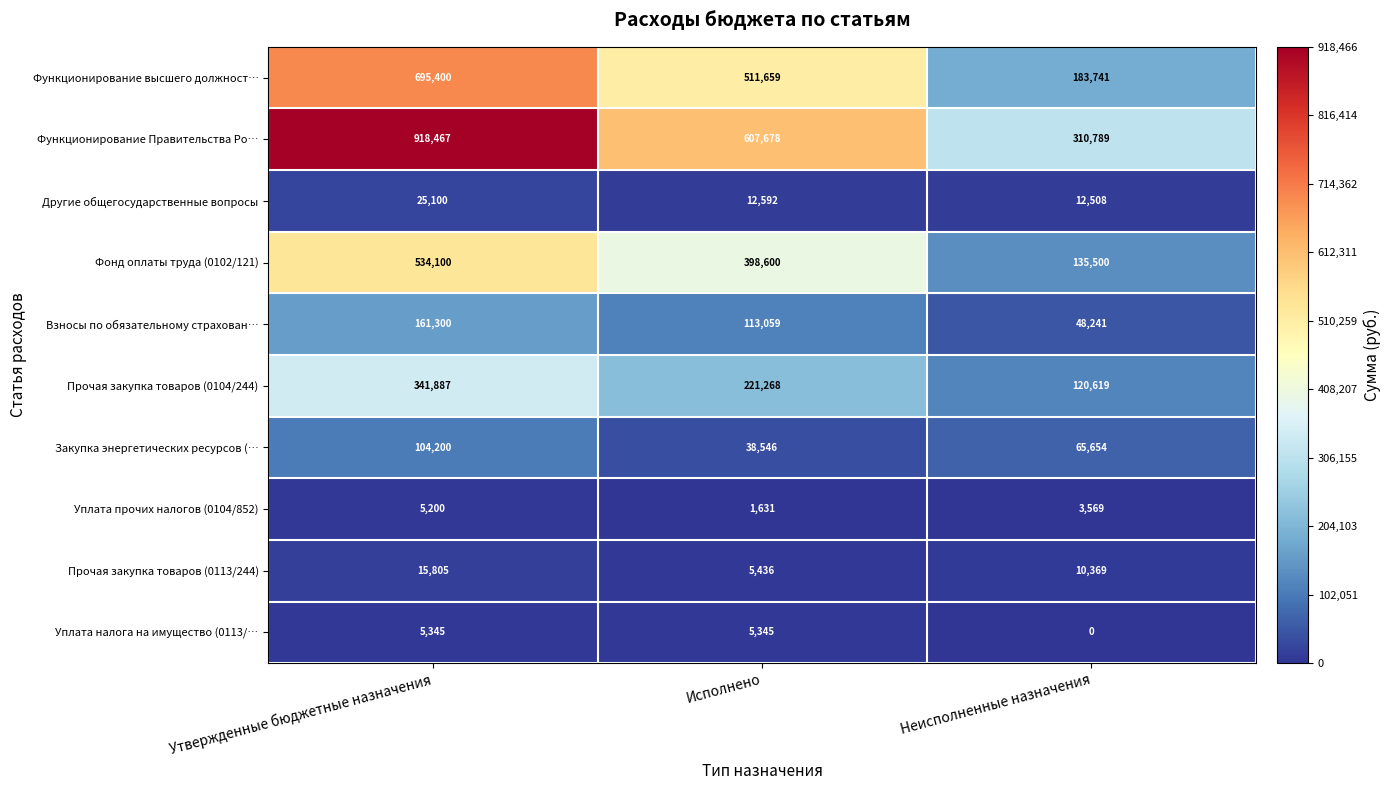

What is the average value of the Уплата налога на имущество (0113/… series?

3563